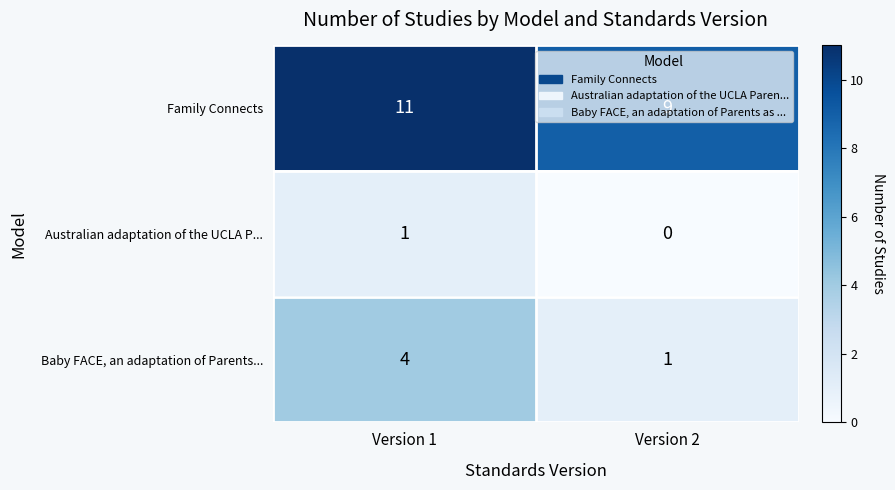

What is the total value across all series at Version 1?

16